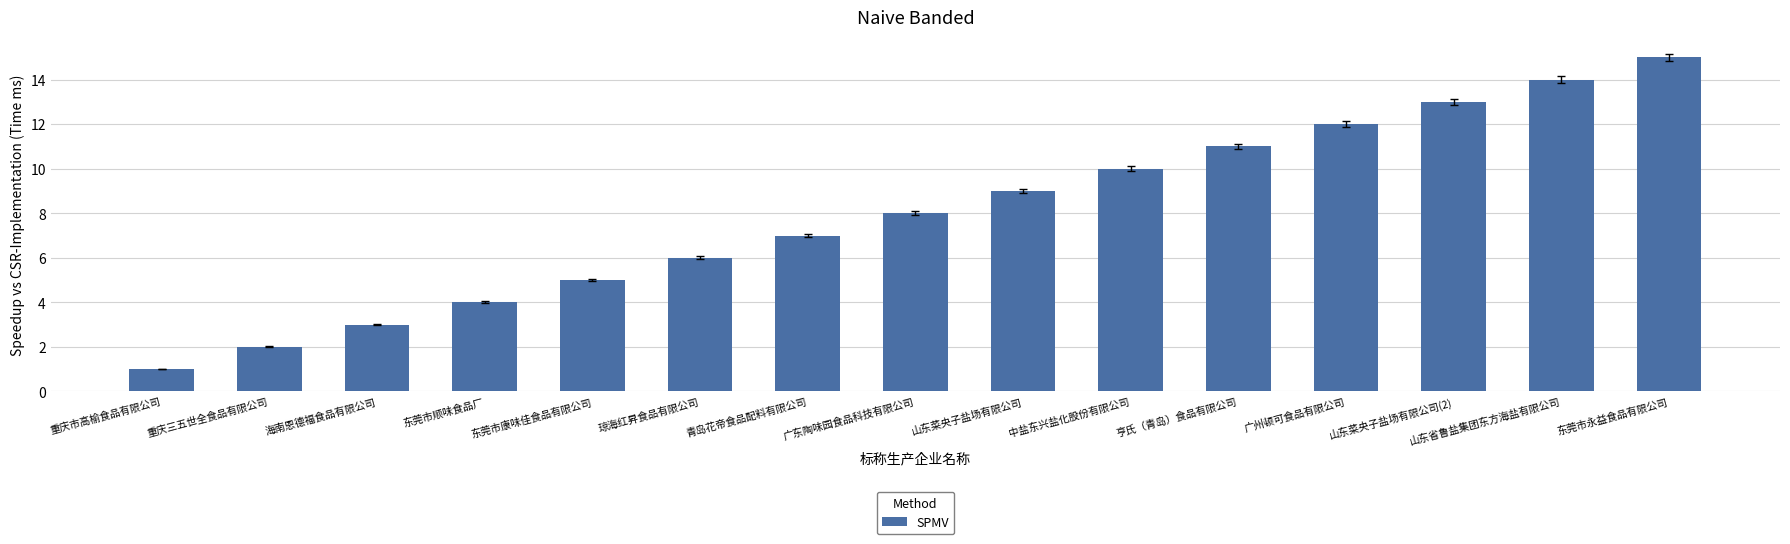

Reading left to right, list all the values displayed in this chart.

重庆市高榆食品有限公司=1	重庆三五世全食品有限公司=2	海南恩德福食品有限公司=3	东莞市顺味食品厂=4	东莞市康味佳食品有限公司=5	琼海红昇食品有限公司=6	青岛花帝食品配料有限公司=7	广东陶味园食品科技有限公司=8	山东菜央子盐场有限公司=9	中盐东兴盐化股份有限公司=10	亨氏（青岛）食品有限公司=11	广州顿可食品有限公司=12	山东菜央子盐场有限公司(2)=13	山东省鲁盐集团东方海盐有限公司=14	东莞市永益食品有限公司=15